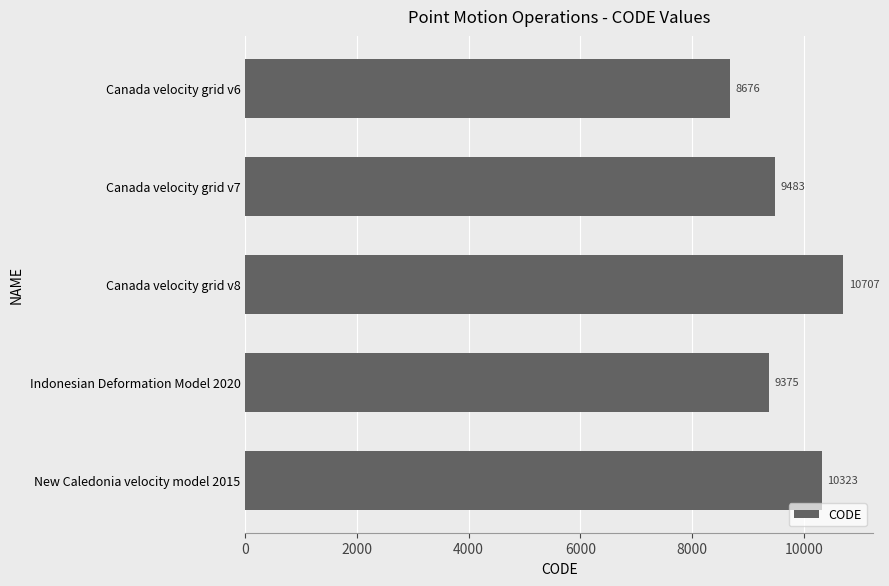

How many data points are less than 9483?

2